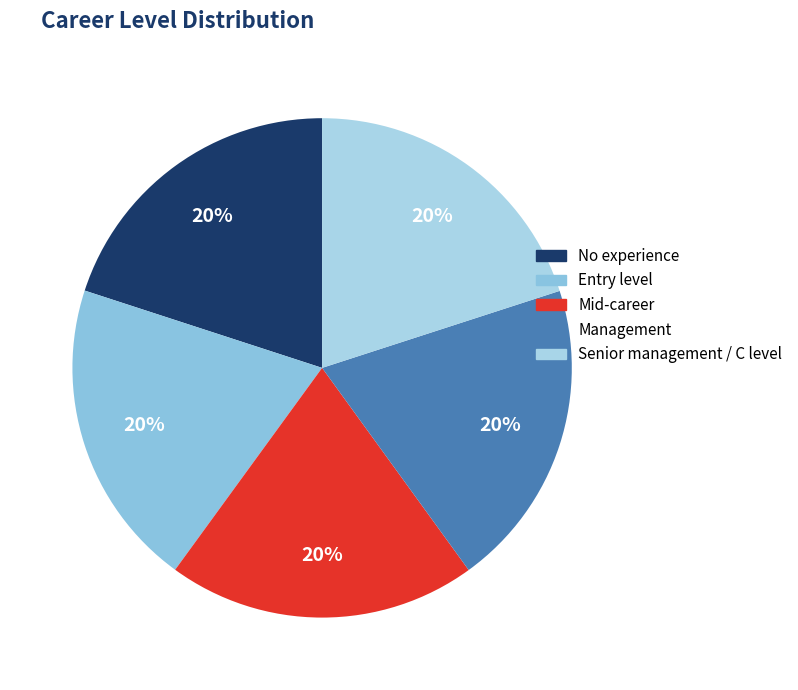

How many segments does this pie chart have?

5